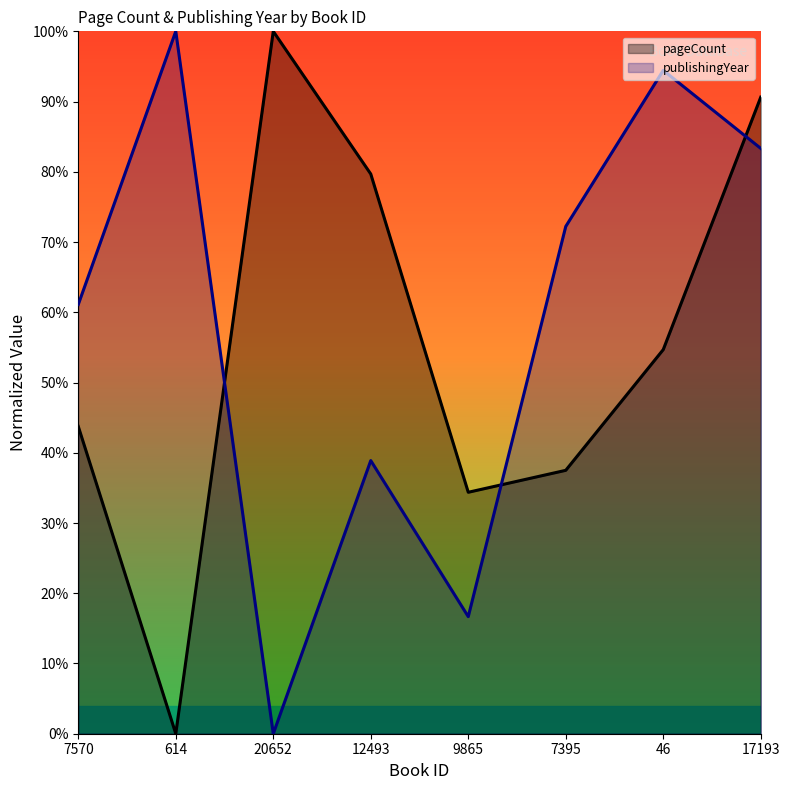

What is the label of the 2nd point from the right?

46